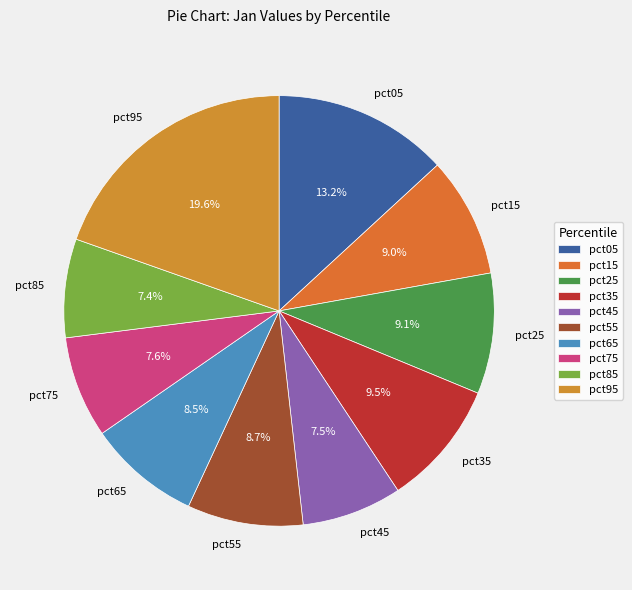

What percentage is the pct05 slice, to the nearest percent?

13%